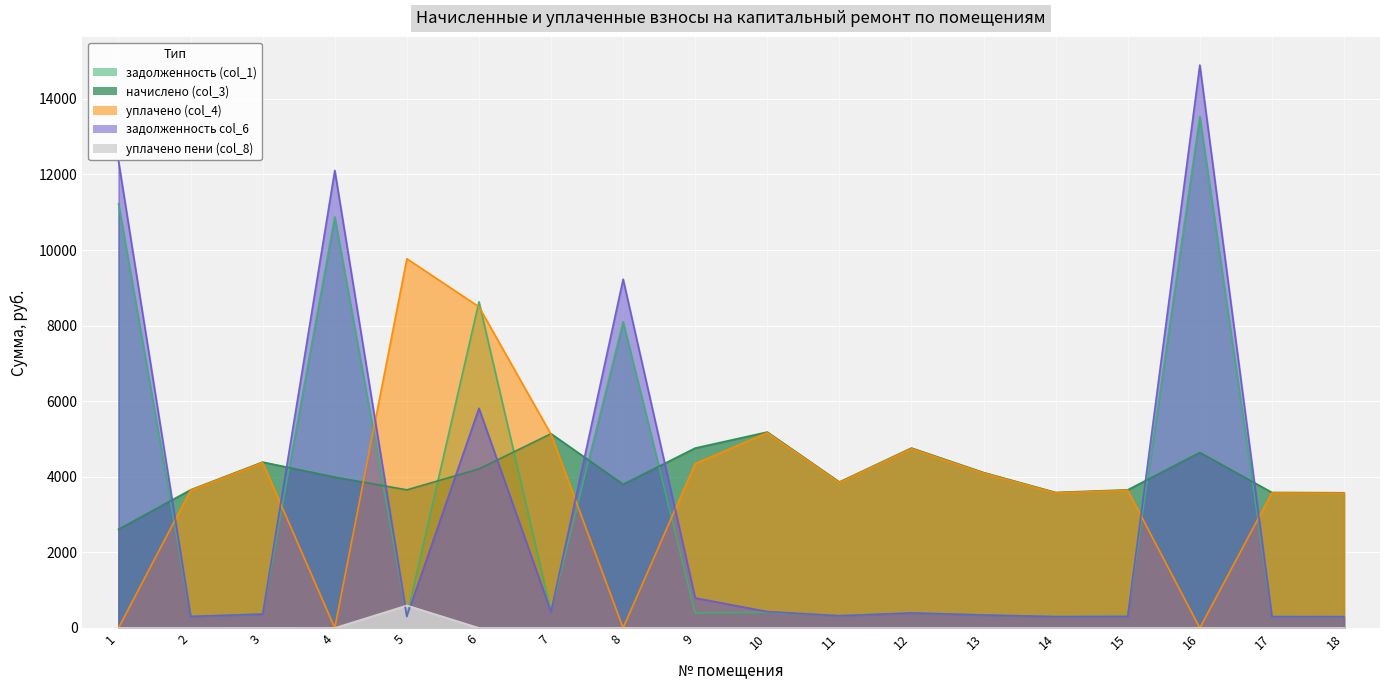

How many values in the задолженность (col_1) series exceed 396?

9